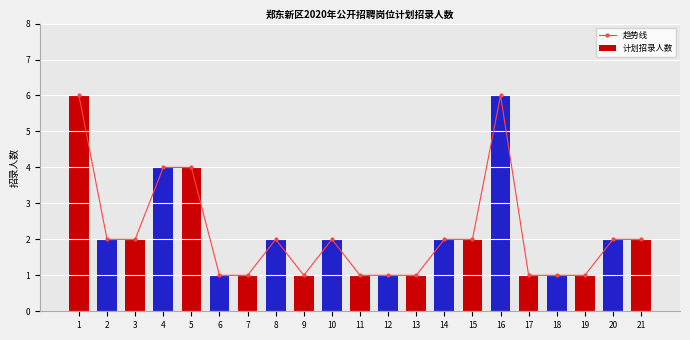

Rank the categories by 计划招录人数 value from highest to lowest.

1, 16, 4, 5, 2, 3, 8, 10, 14, 15, 20, 21, 6, 7, 9, 11, 12, 13, 17, 18, 19